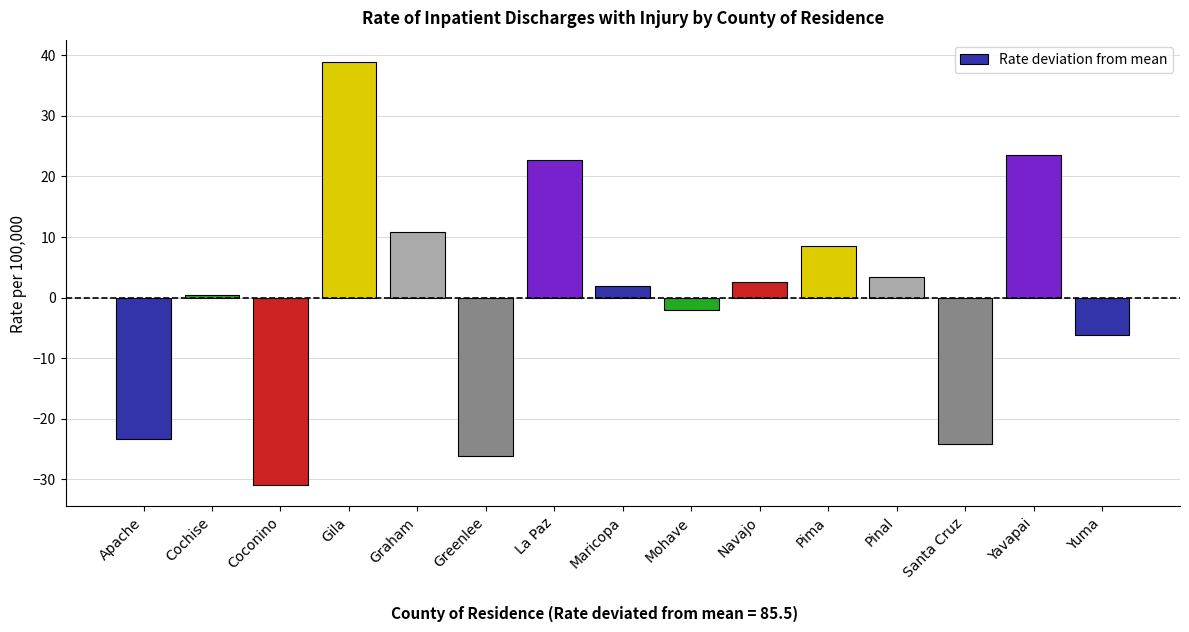

At which label does the data first exceed 1?

Gila